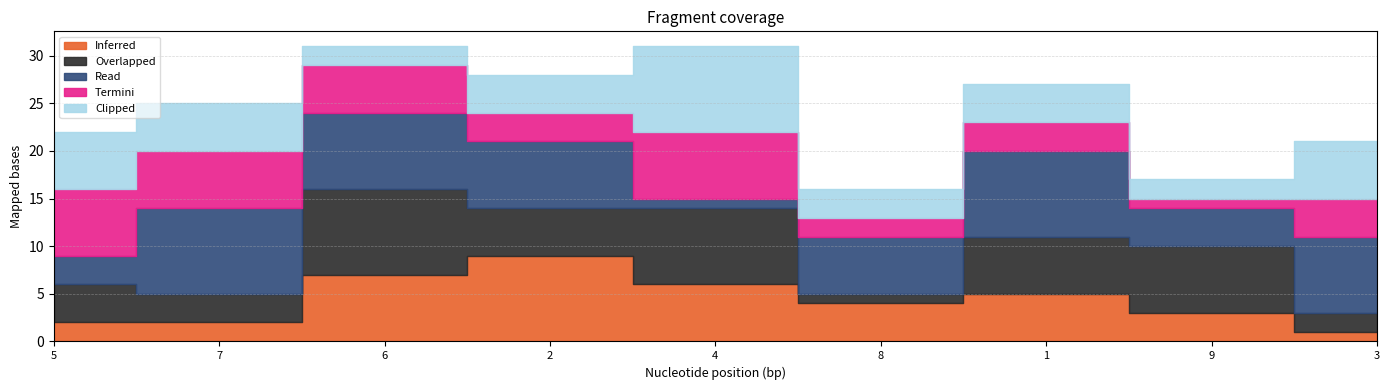

What is the label of the 5th point from the right?

4